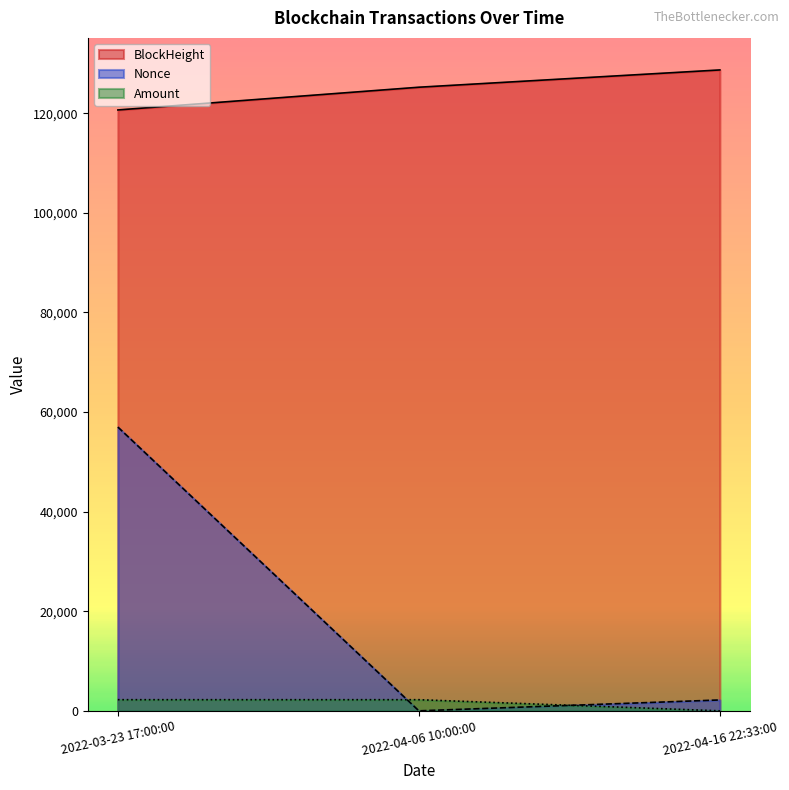

What is the total value across all series at 2022-03-23 17:00:00?

179892.1